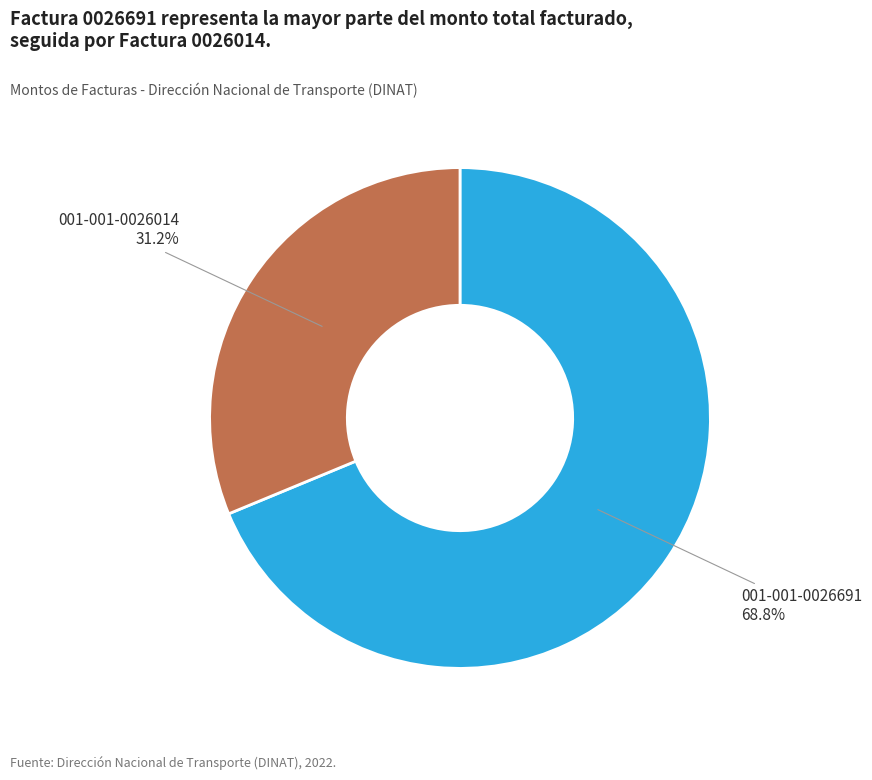

Which has a higher value, 001-001-0026691 or 001-001-0026014?

001-001-0026691